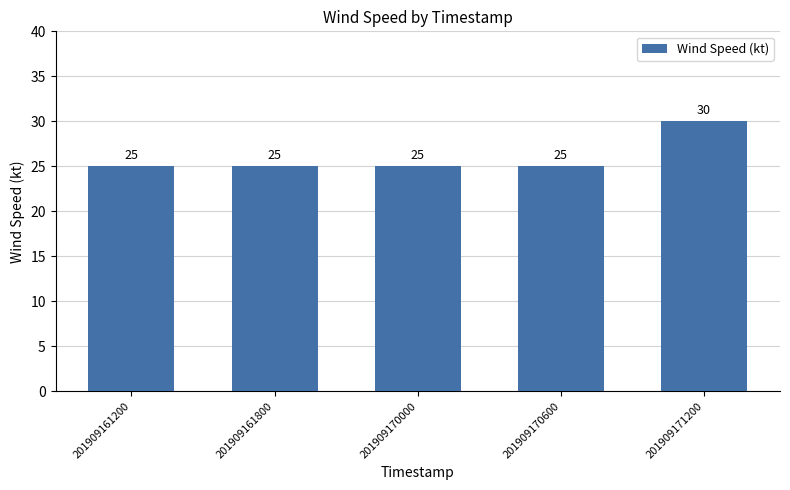

What is the value of the 1st bar from the left?

25